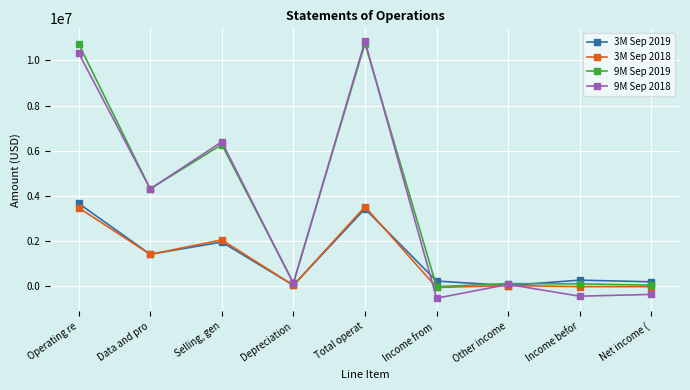

What is the minimum value shown in the chart?

-520968